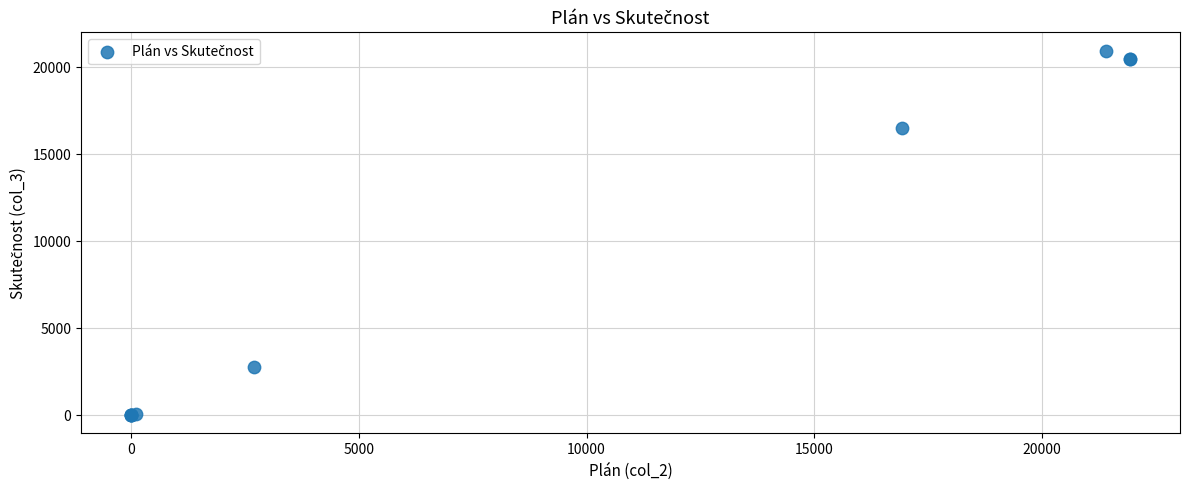

What Y value in the scatter plot is closest to 10483?

16490.8